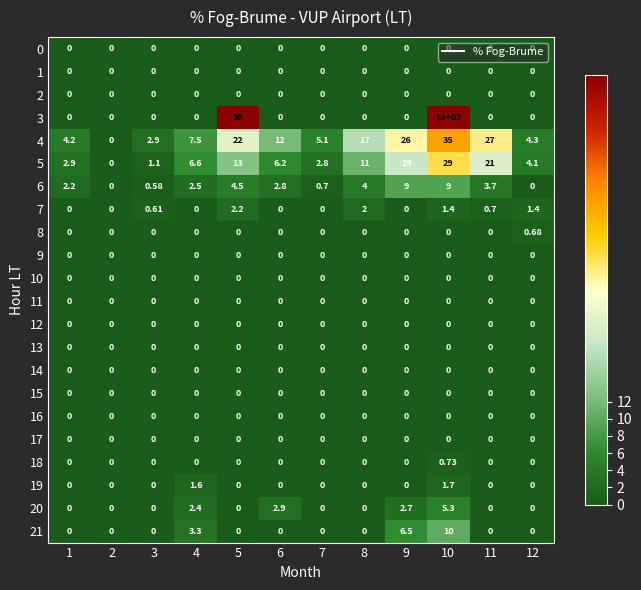

Is the value of 7 at 6 greater than the value of 5 at 10?

No